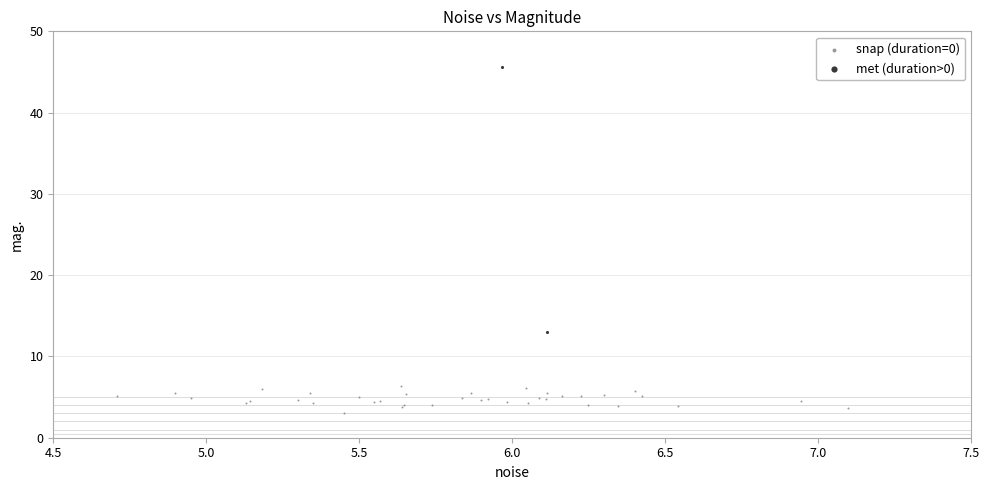

Which series has the largest Y range (max minus min)?

met (duration>0)